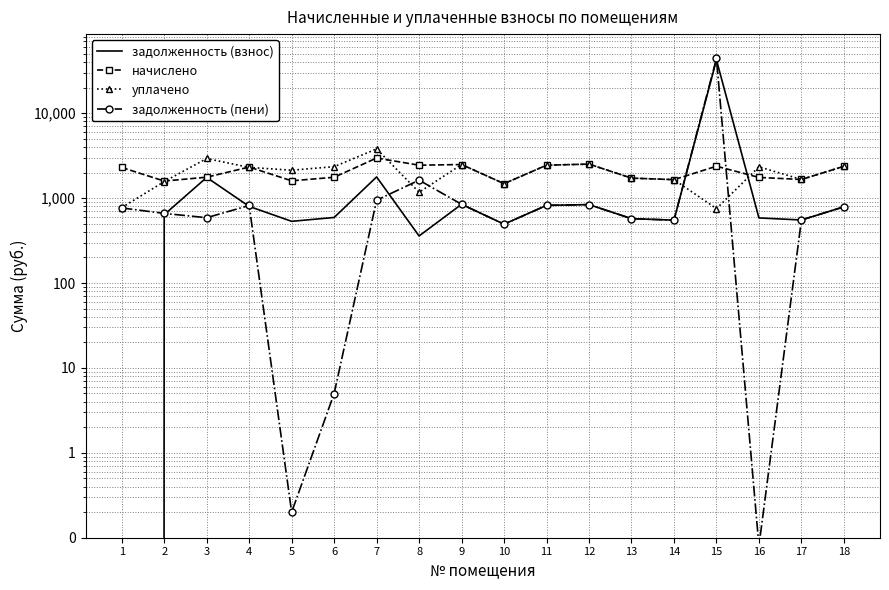

Which series ends up on top after the final intersection of начислено and уплачено?

уплачено